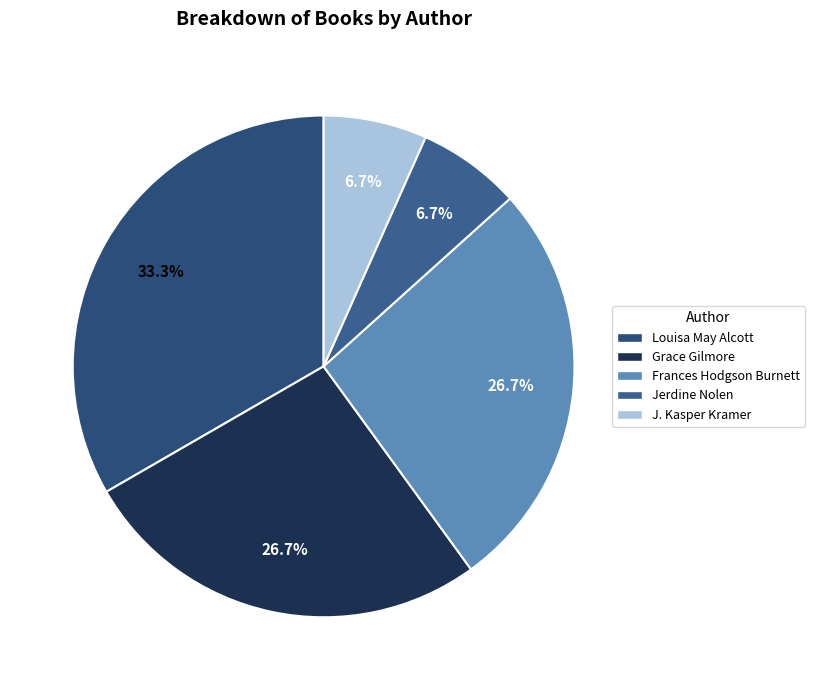

What percentage is the Jerdine Nolen slice, to the nearest percent?

7%